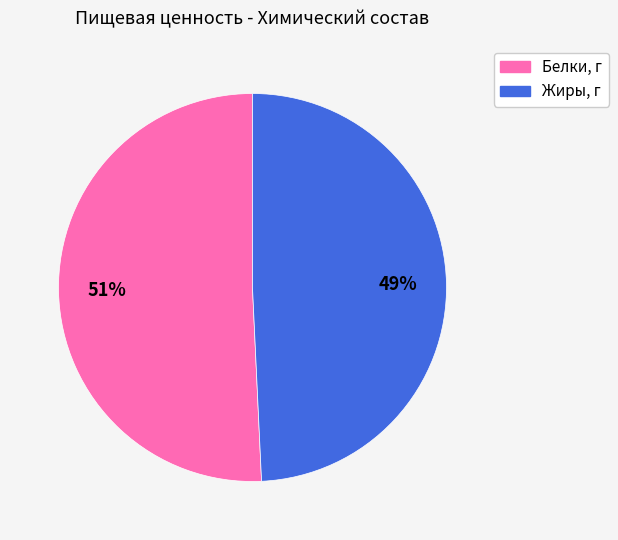

Count the number of slices in the pie.

2